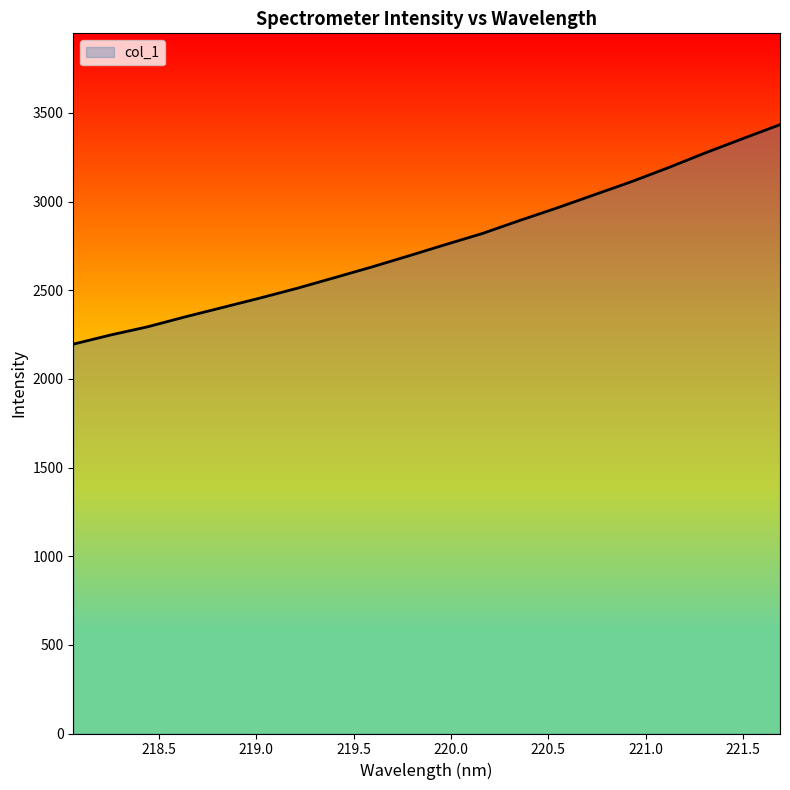

What is the maximum value shown in the chart?

3433.3